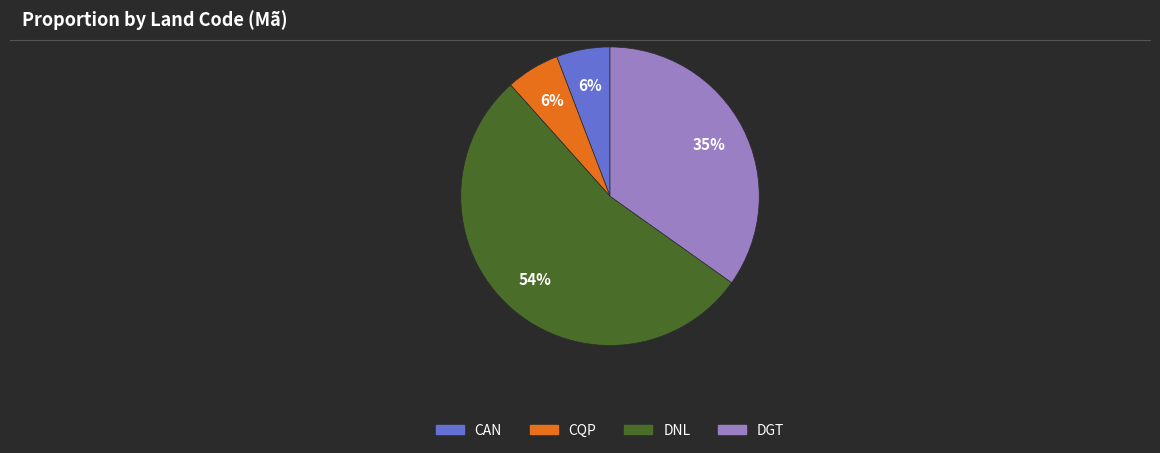

The DGT slice represents 28% of the pie. True or false?

False